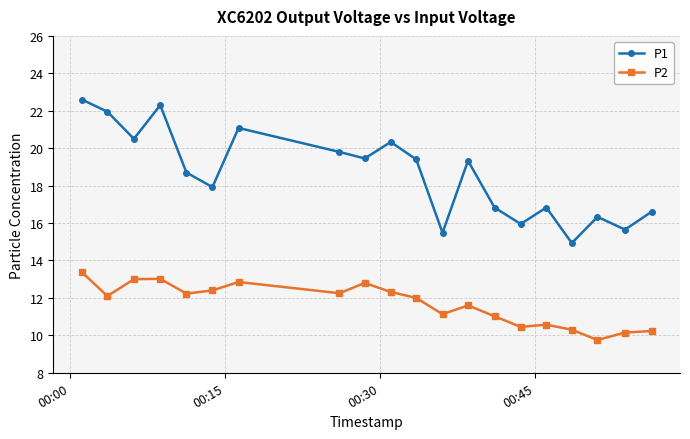

Which series has the largest total across all categories?

P1